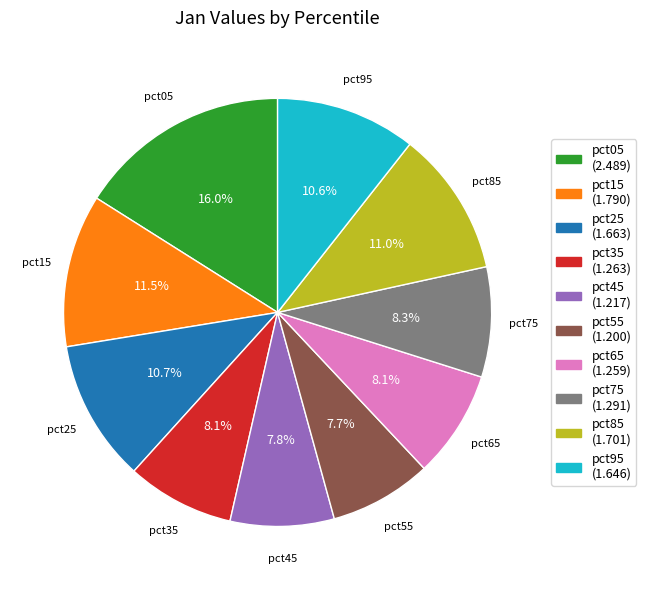

Approximately how many times larger is the value at pct65 compared to pct45?

1.0